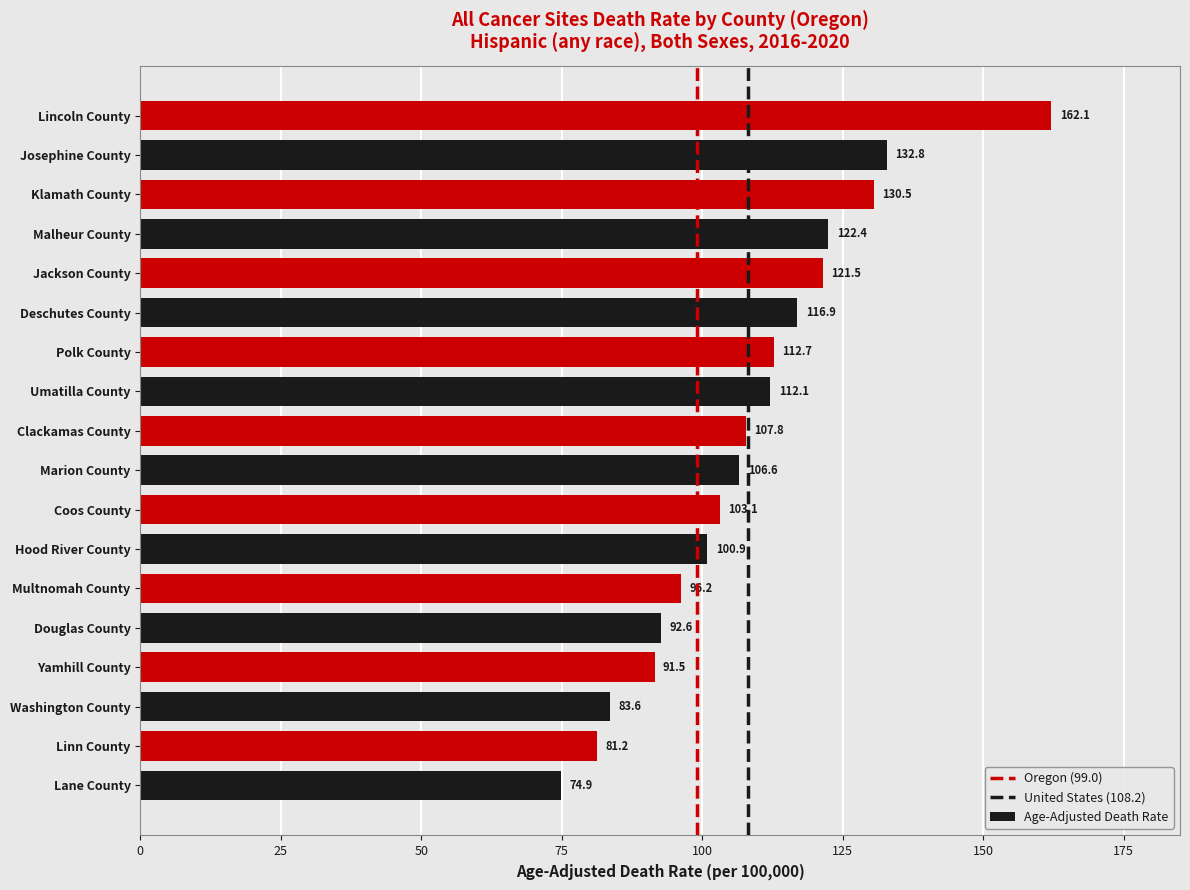

How many data points are less than 107?

9